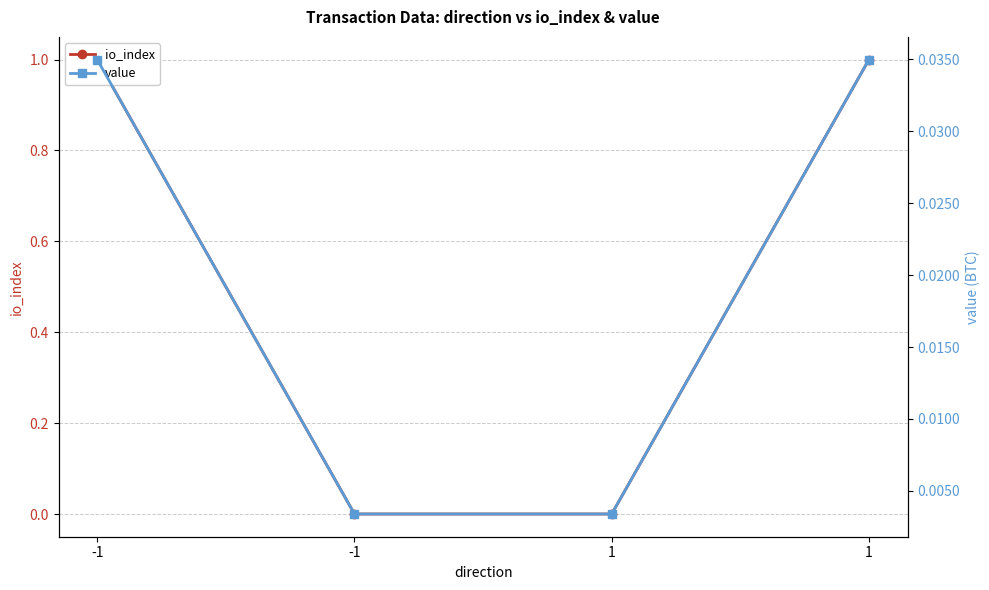

Reading left to right, list all the values displayed in this chart.

io_index: -1=1.0	-1=0.0	1=0.0	1=1.0
value: -1=0.0	-1=0.0	1=0.0	1=0.0